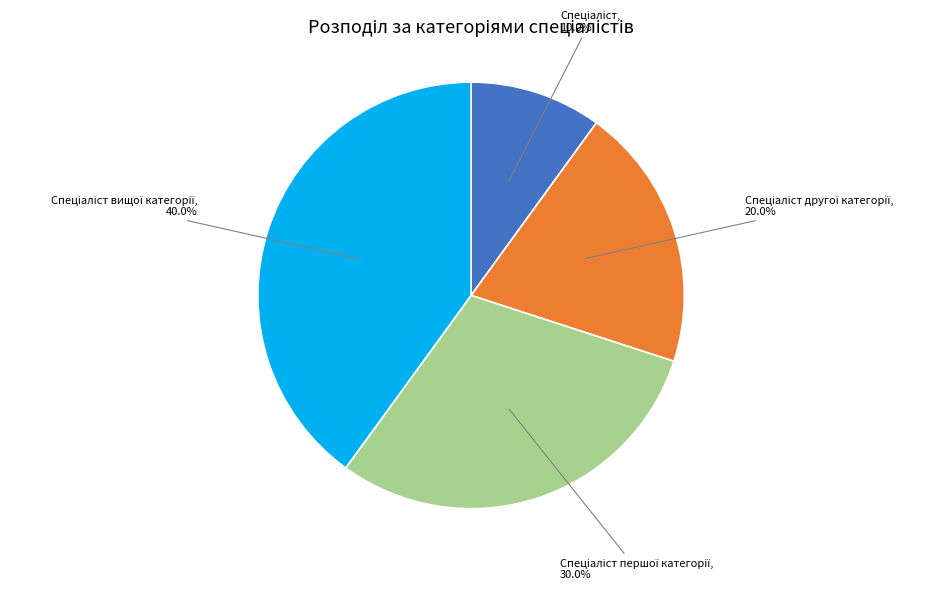

How many segments does this pie chart have?

4